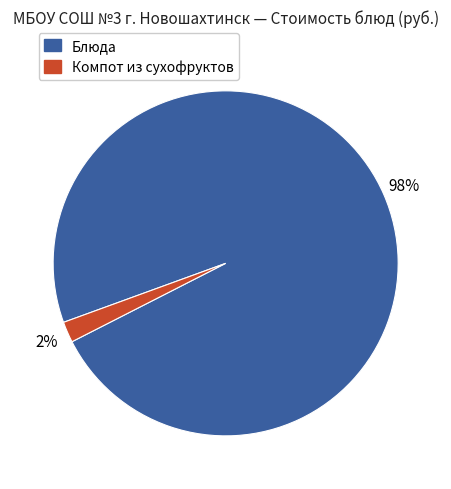

To the nearest percent, what is the average slice percentage?

50%